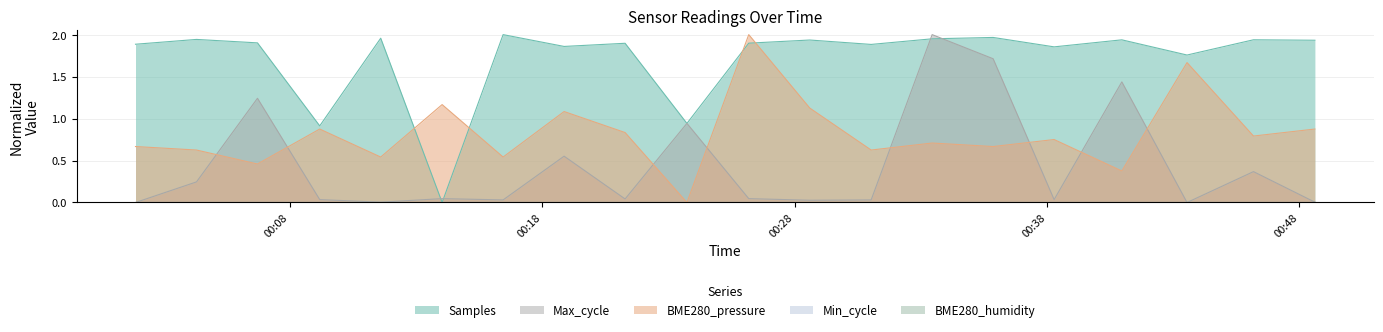

What is the sum of all Max_cycle values?

8.8